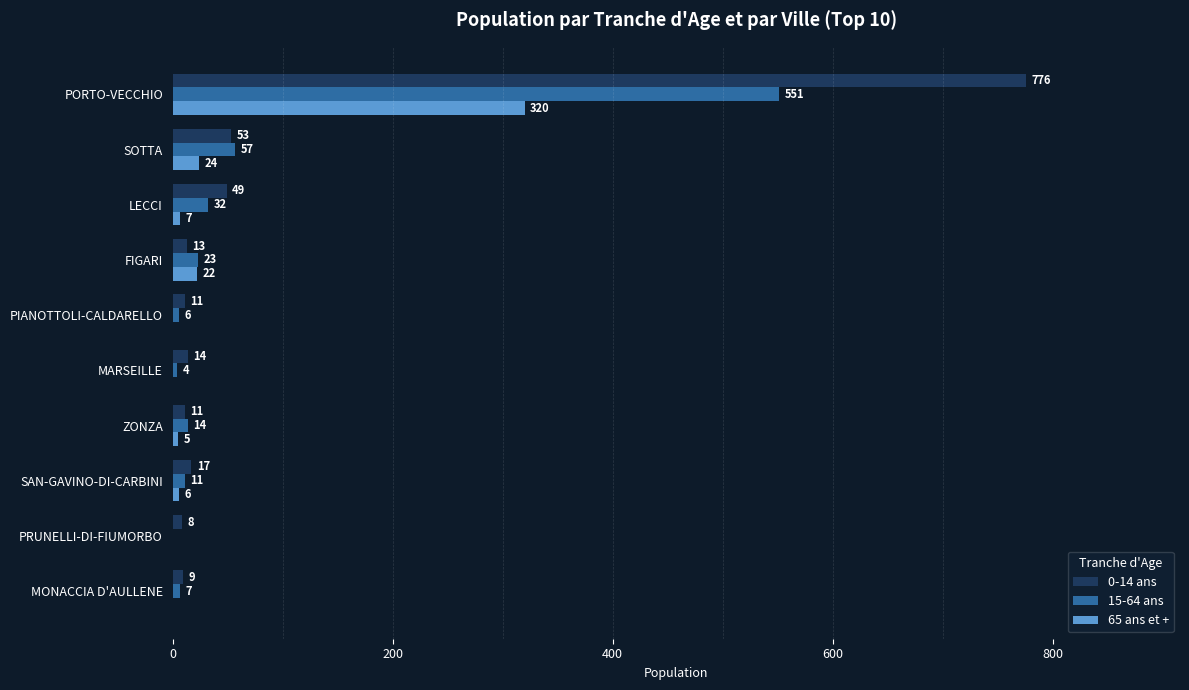

What is the greatest value displayed?

776